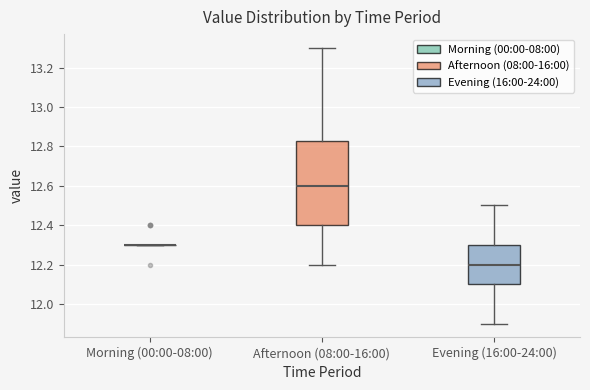

Comparing the boxes themselves (not the whiskers), which one is the tallest?

Afternoon (08:00-16:00)